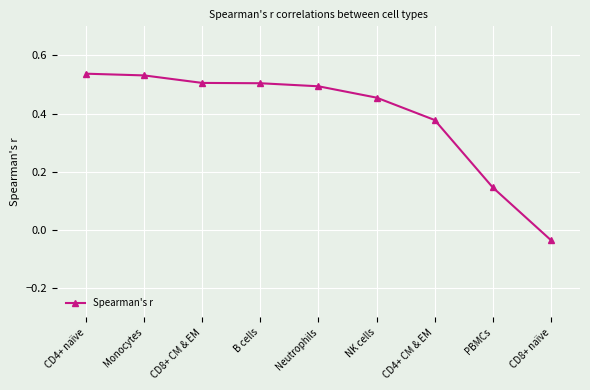

Is this an area chart (filled region under the line)?

No